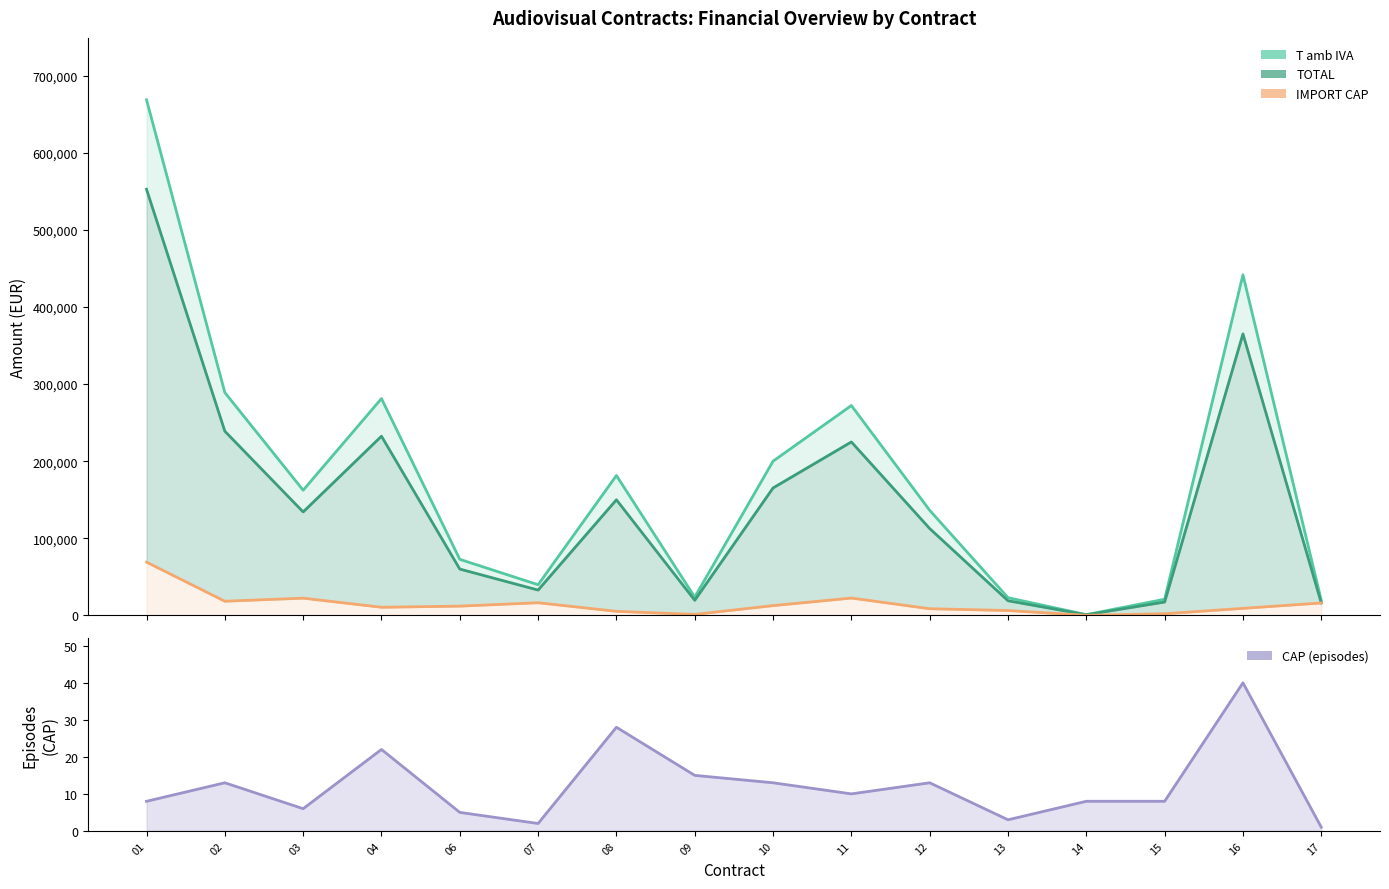

How many lines are shown in the chart?

4